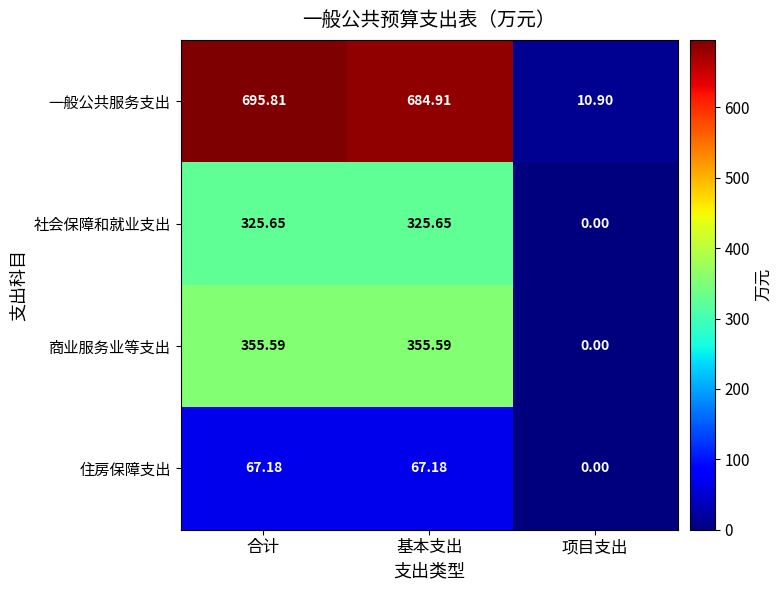

Which label corresponds to the largest value in the chart?

合计